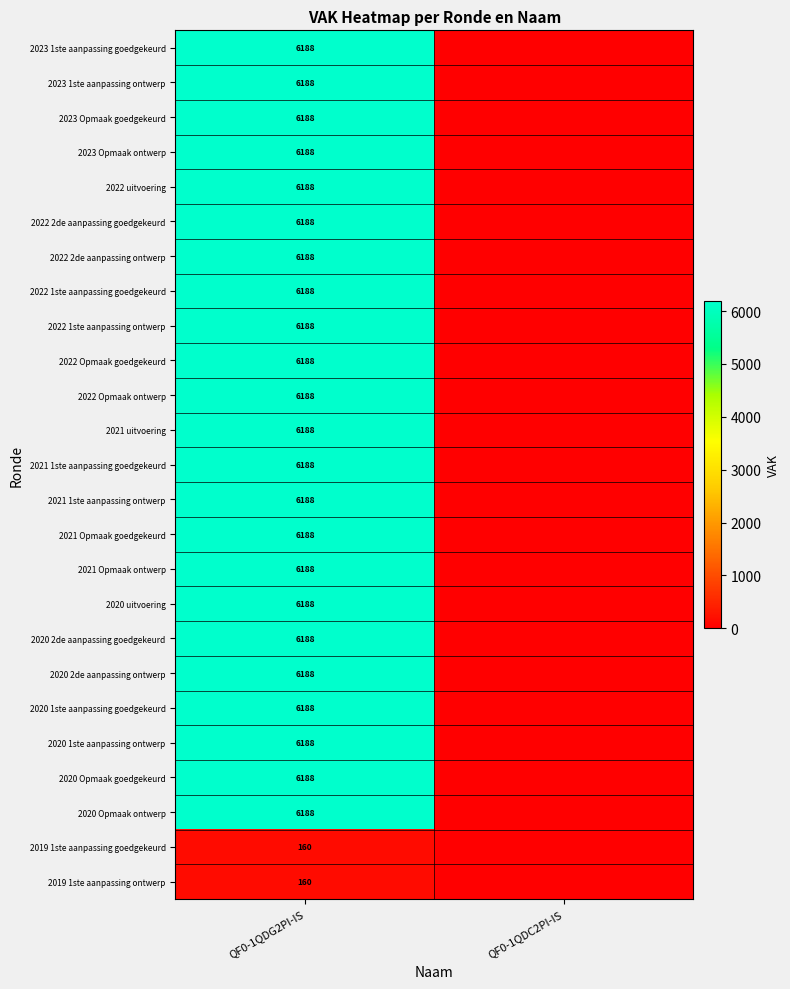

The 2023 Opmaak goedgekeurd series shows 6188 at QF0-1QDG2PI-IS. True or false?

True